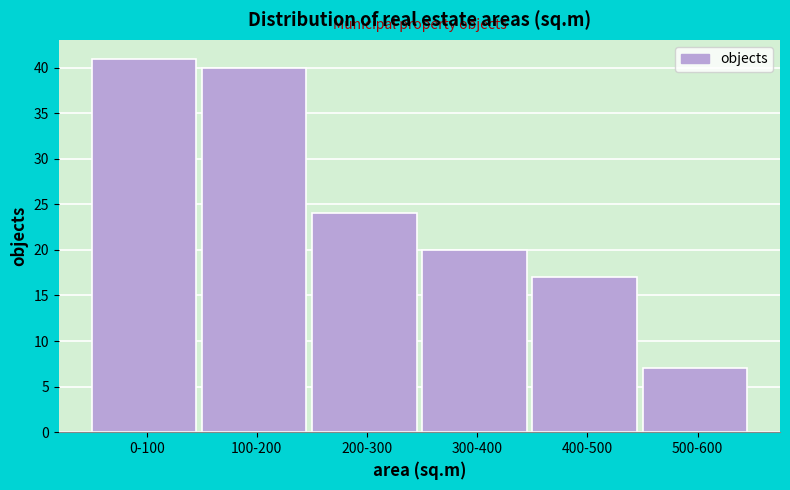

Reading right to left, what are all the values shown in this chart?

7	17	20	24	40	41